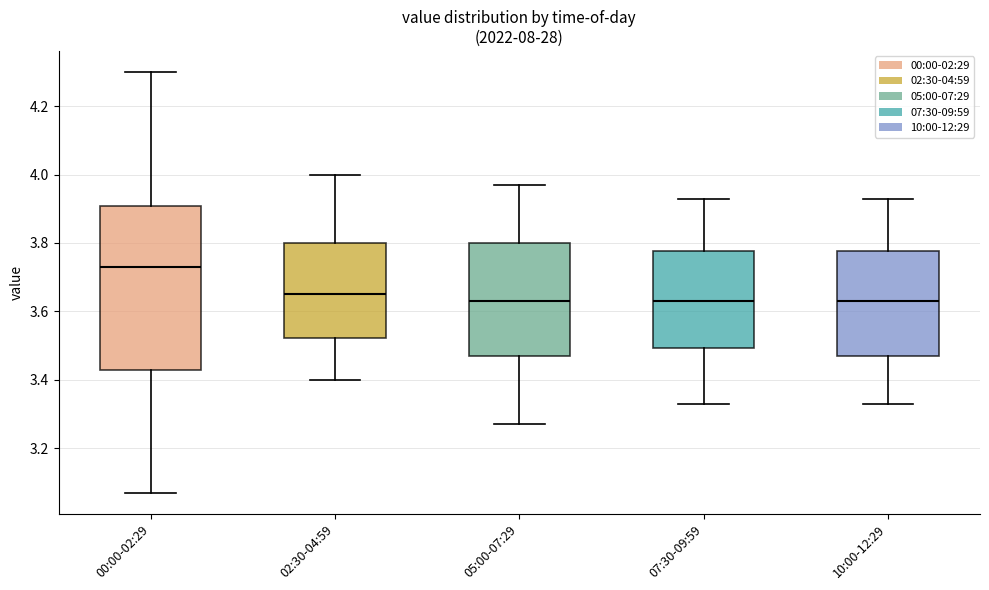

Which box's median line is the highest?

00:00-02:29